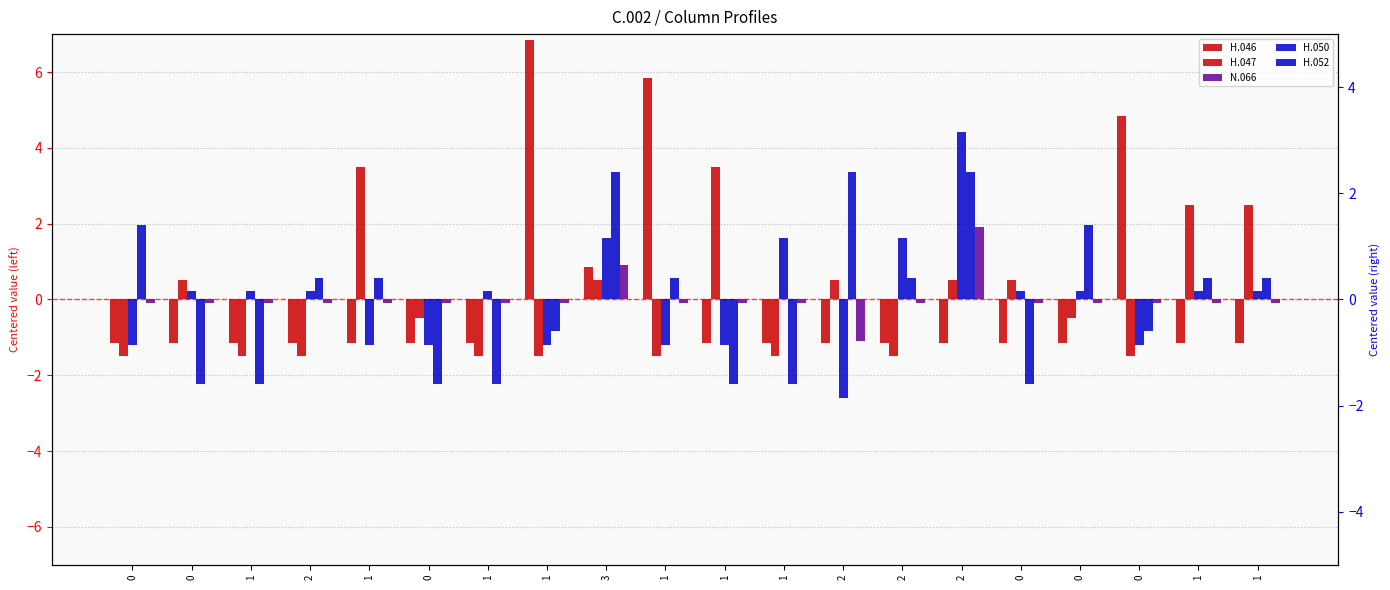

What value does the H.046 series have at 1?

6.8